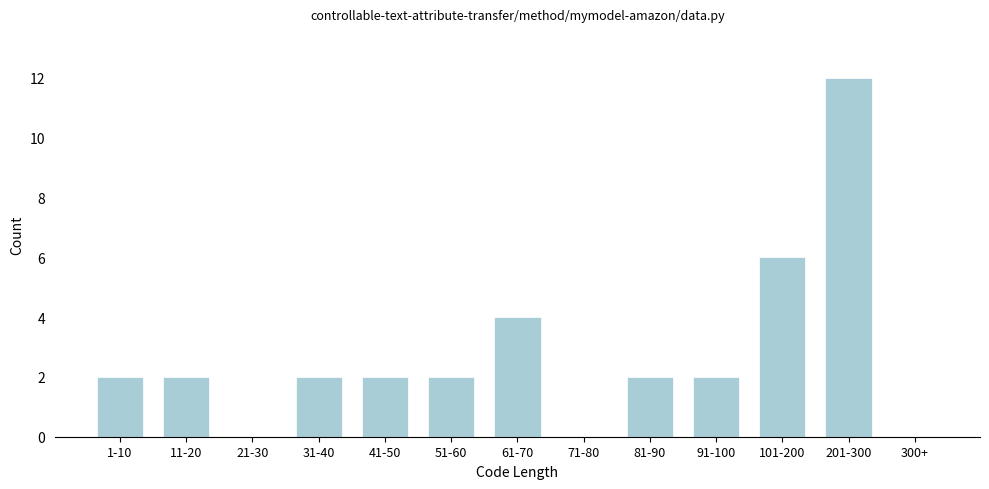

Reading right to left, what are all the values shown in this chart?

300+=0	201-300=12	101-200=6	91-100=2	81-90=2	71-80=0	61-70=4	51-60=2	41-50=2	31-40=2	21-30=0	11-20=2	1-10=2